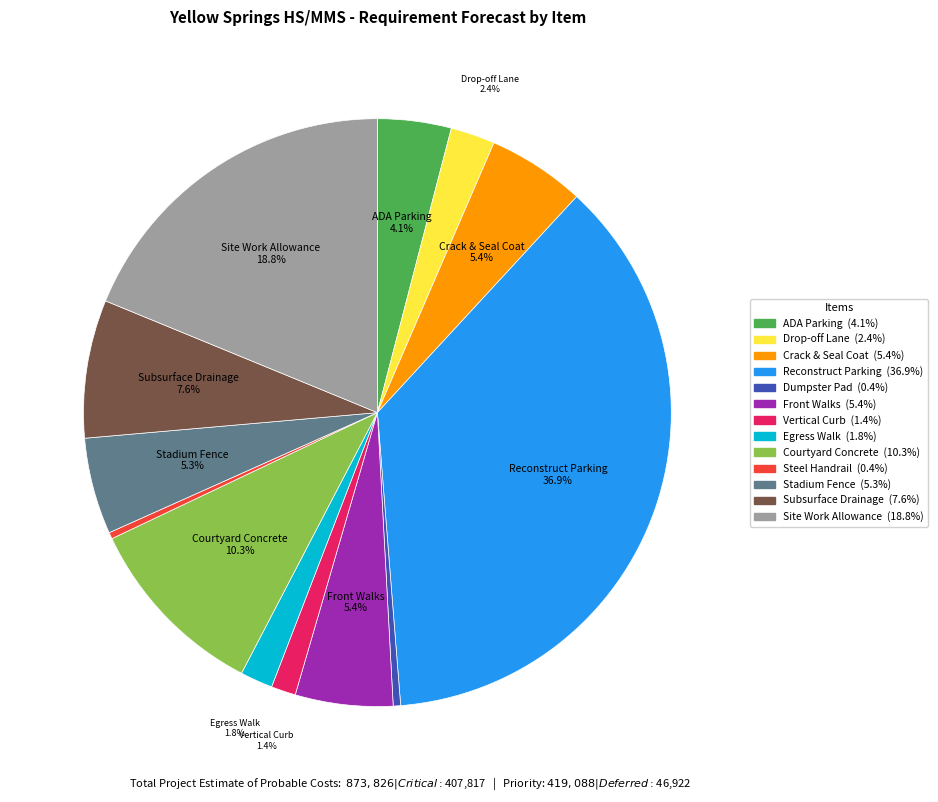

Does any single category account for the majority?

No